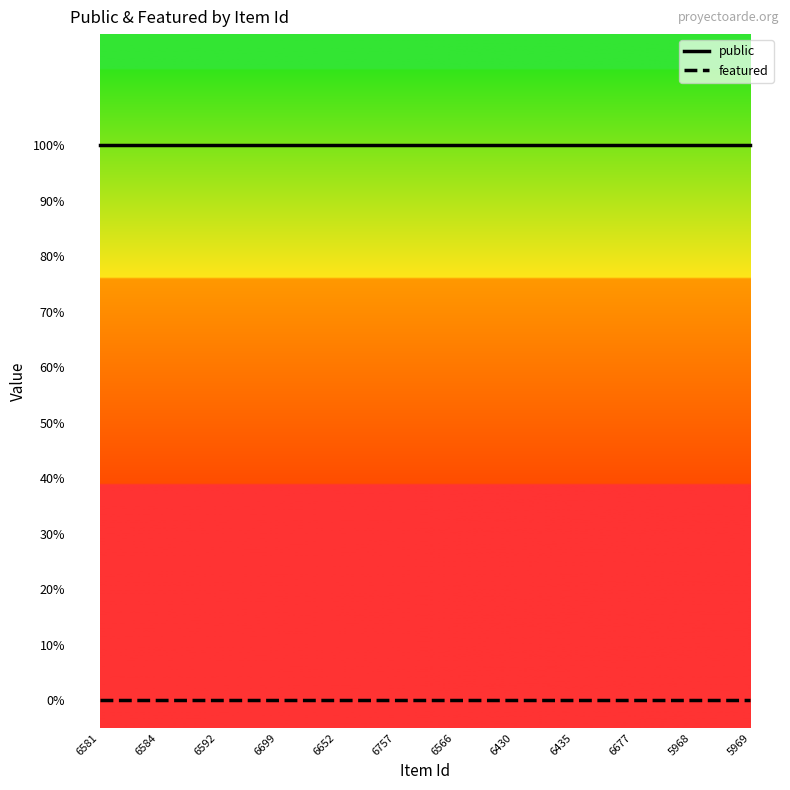

What are all the series names shown in the legend?

public, featured